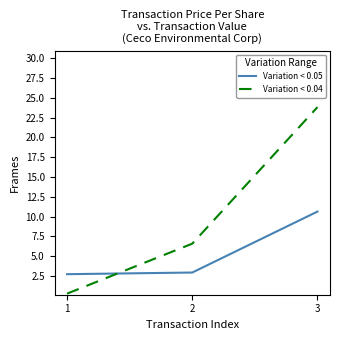

Read the Variation < 0.04 value at 1.

0.3